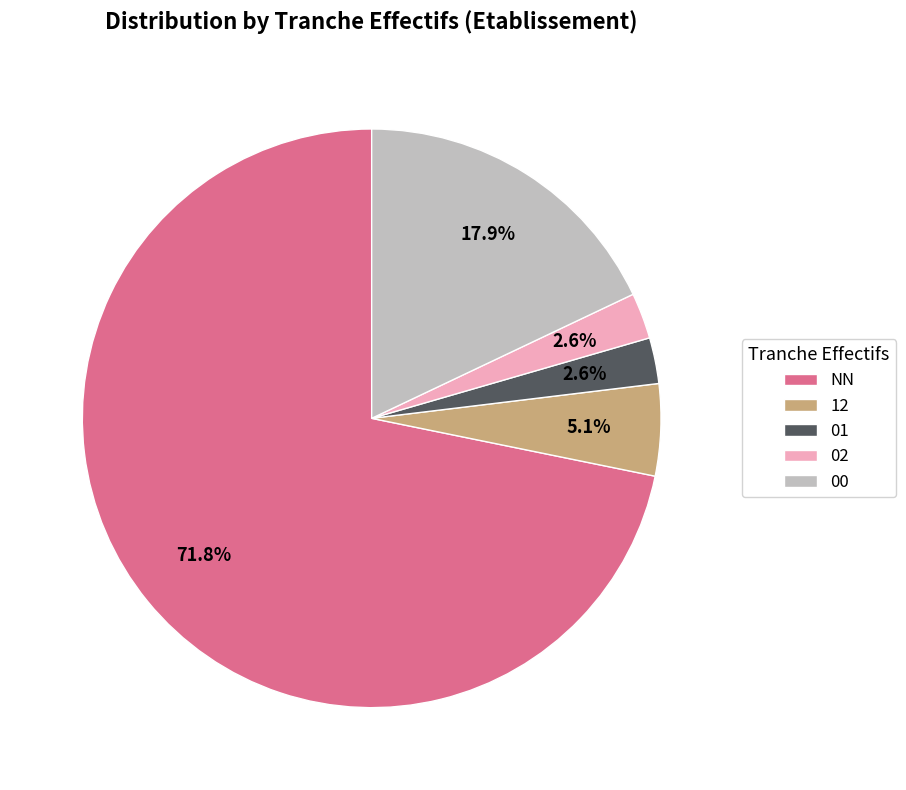

Which slice represents more than half of the pie?

NN